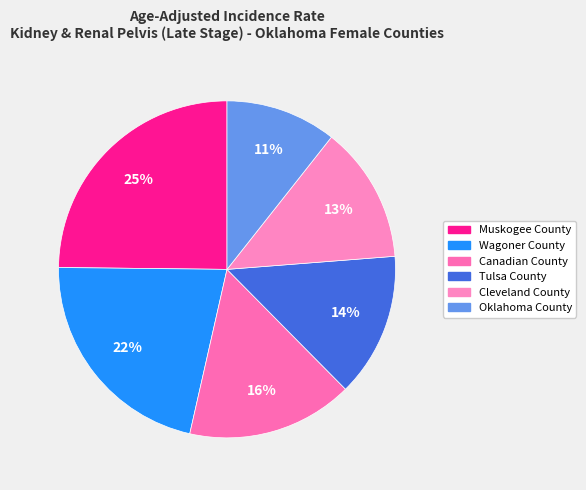

How many segments does this pie chart have?

6